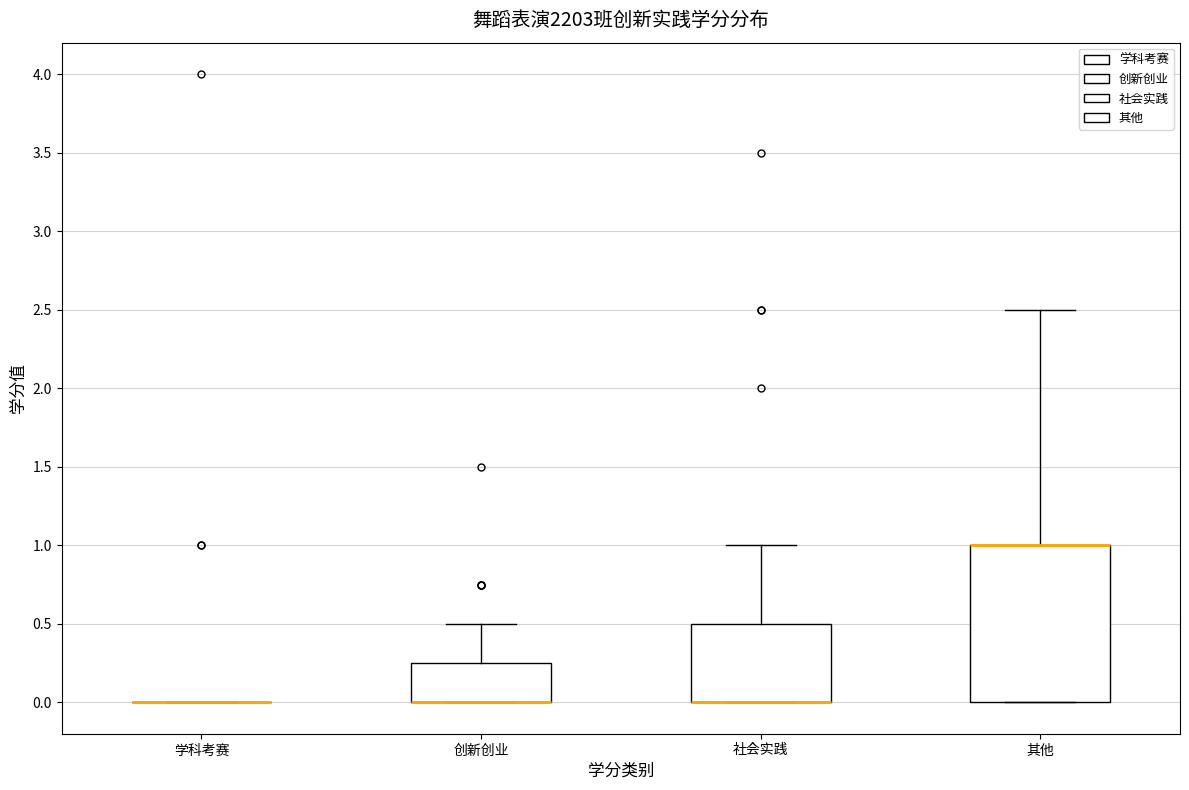

Reading left to right, read every box against the y-axis: the position of its median line, the range the box covers, and the ends of its whiskers. The values are not printed on the chart, so give them approximately, as read against the axis.

学科考赛: box collapsed to a line at 0.00, whiskers 0.00 to 0.00
创新创业: median 0.00 (drawn on the box's lower edge), box 0.00 to 0.25, whiskers 0.00 to 0.50
社会实践: median 0.00 (drawn on the box's lower edge), box 0.00 to 0.50, whiskers 0.00 to 1.00
其他: median 1.00 (drawn on the box's upper edge), box 0.00 to 1.00, whiskers 0.00 to 2.50